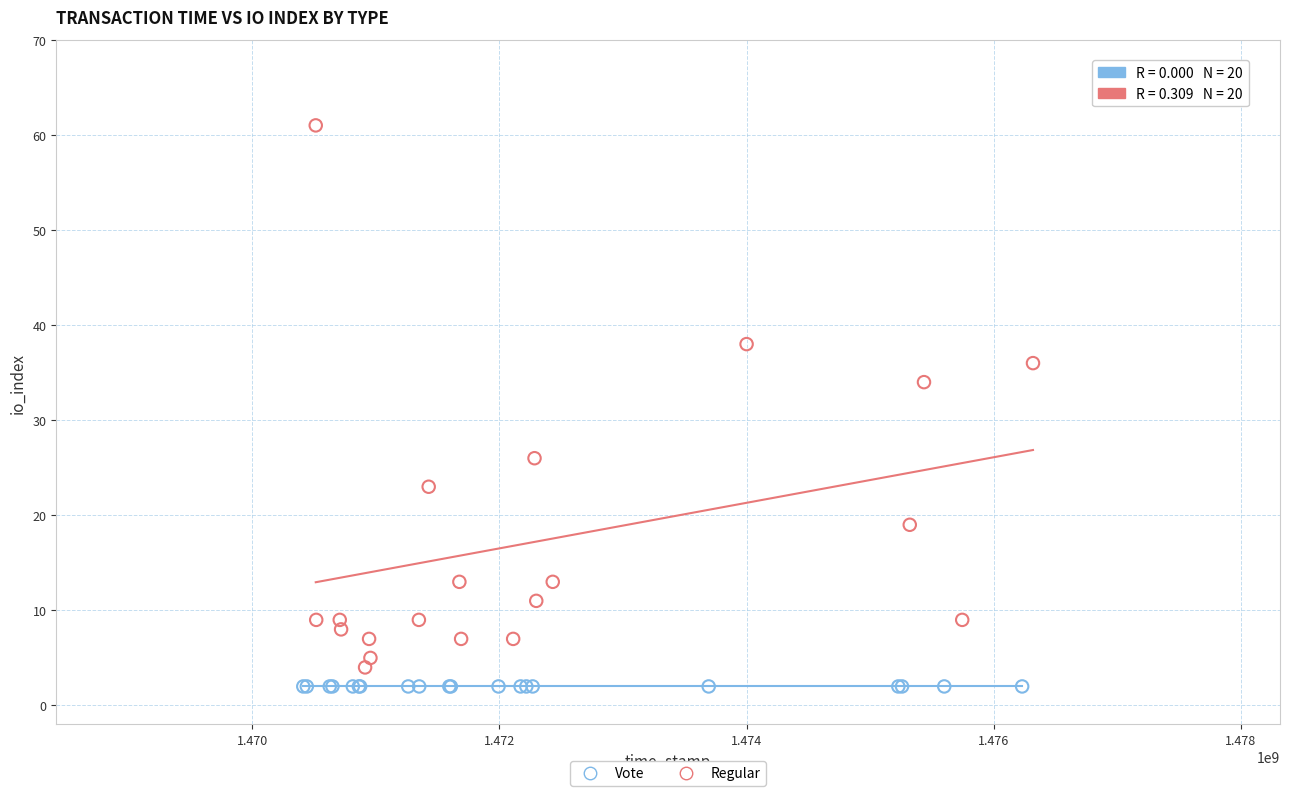

Which series reaches the maximum Y coordinate?

Regular